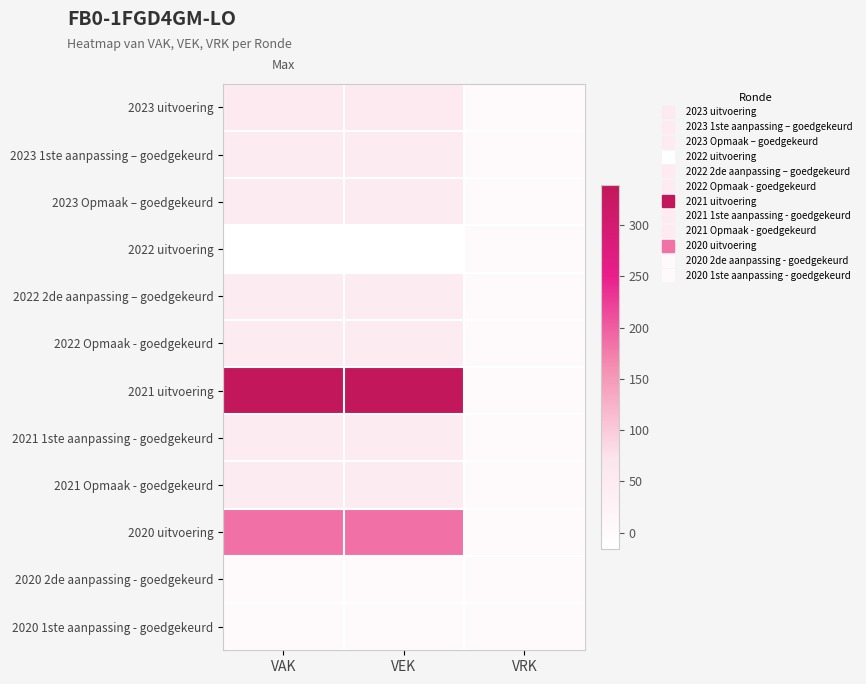

At VAK, list the series in order from smallest to largest.

2022 uitvoering, 2020 2de aanpassing - goedgekeurd, 2020 1ste aanpassing - goedgekeurd, 2023 1ste aanpassing – goedgekeurd, 2023 Opmaak – goedgekeurd, 2022 2de aanpassing – goedgekeurd, 2022 Opmaak - goedgekeurd, 2021 1ste aanpassing - goedgekeurd, 2021 Opmaak - goedgekeurd, 2023 uitvoering, 2020 uitvoering, 2021 uitvoering